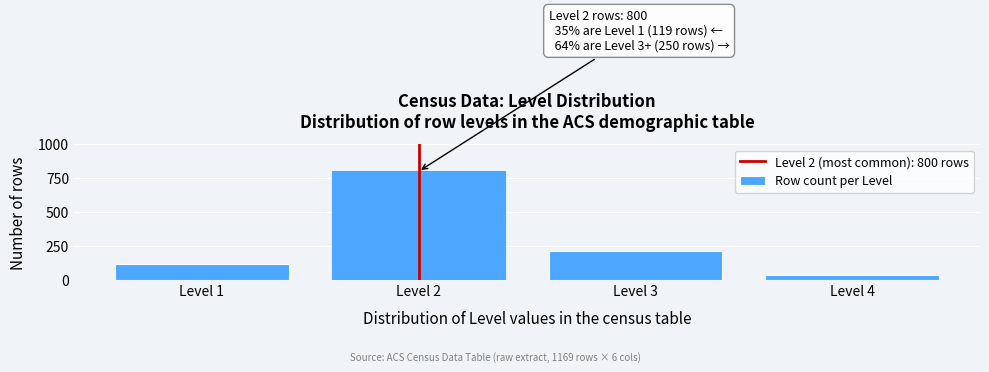

Reading right to left, transcribe all the data shown in this chart.

Level 4=36	Level 3=214	Level 2=800	Level 1=119